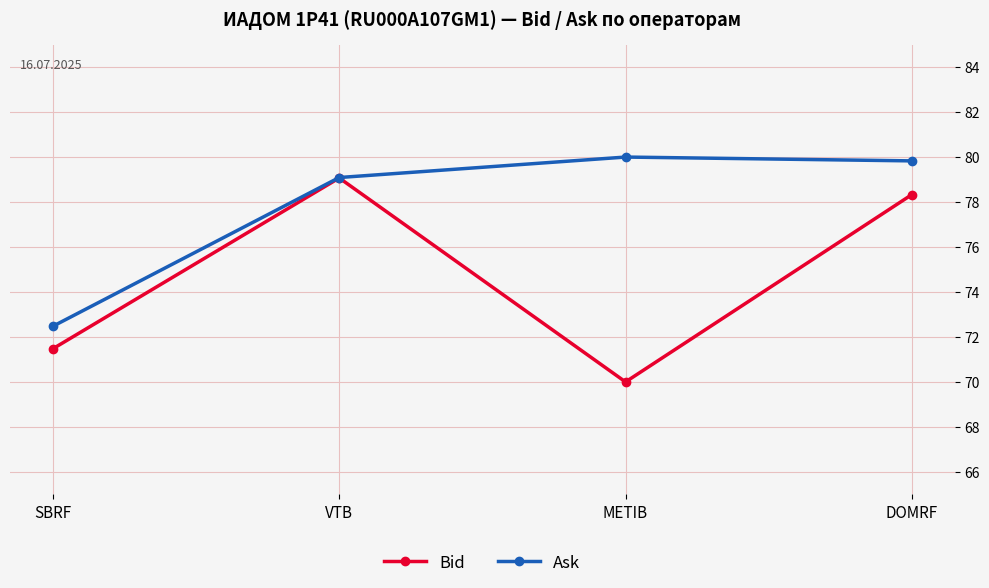

What is the greatest value displayed?

80.0